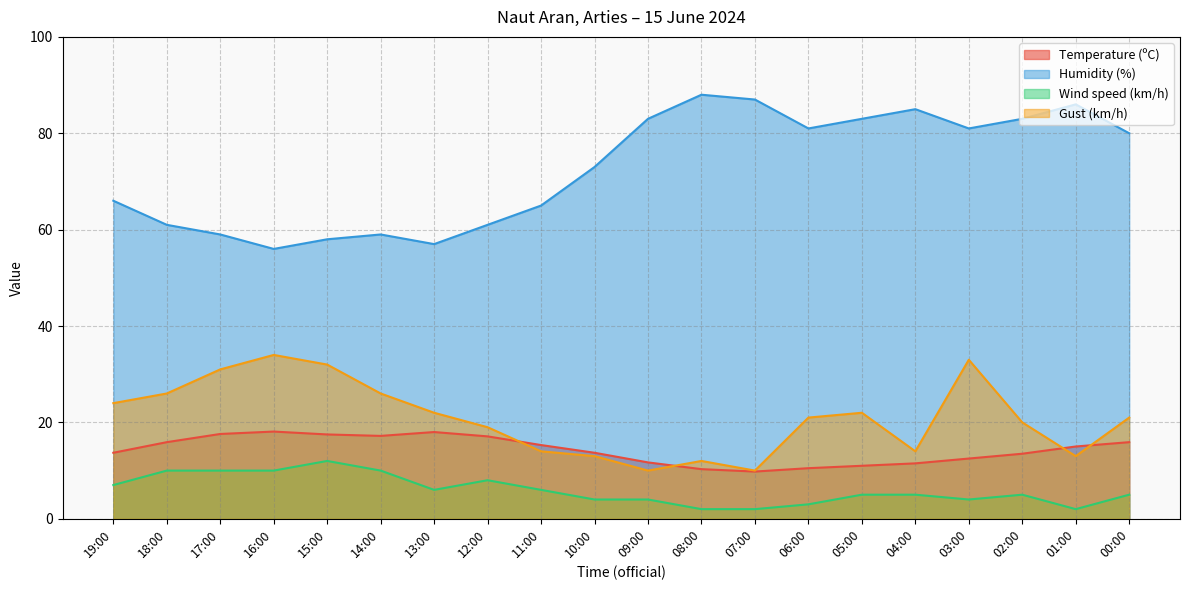

True or false: Wind speed (km/h) and Humidity (%) intersect in this chart.

False